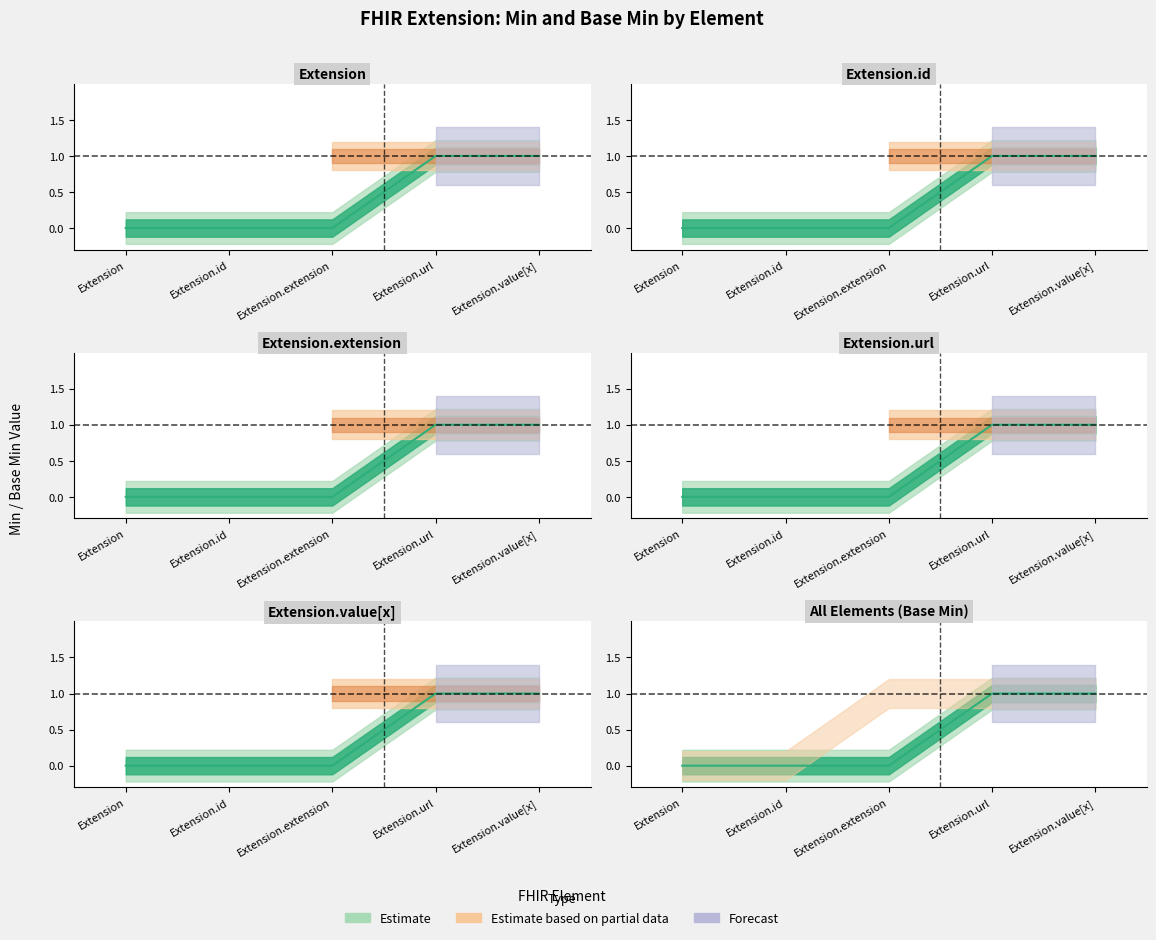

What is the value of the 5th point from the left?

1